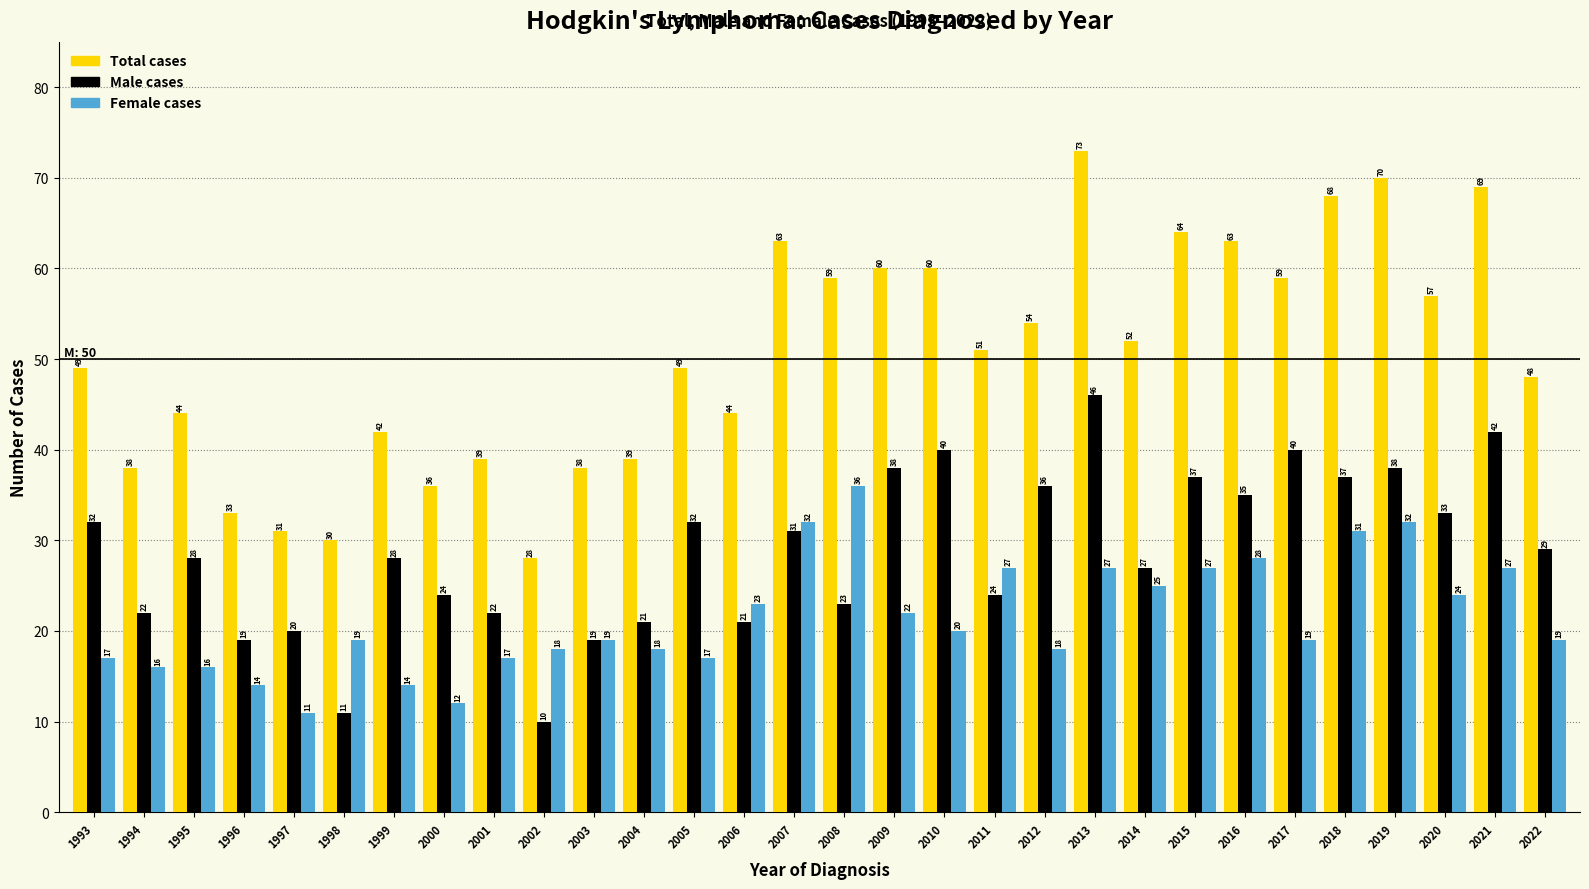

Reading left to right, list all the values displayed in this chart.

Total cases: 49	38	44	33	31	30	42	36	39	28	38	39	49	44	63	59	60	60	51	54	73	52	64	63	59	68	70	57	69	48
Male cases: 32	22	28	19	20	11	28	24	22	10	19	21	32	21	31	23	38	40	24	36	46	27	37	35	40	37	38	33	42	29
Female cases: 17	16	16	14	11	19	14	12	17	18	19	18	17	23	32	36	22	20	27	18	27	25	27	28	19	31	32	24	27	19